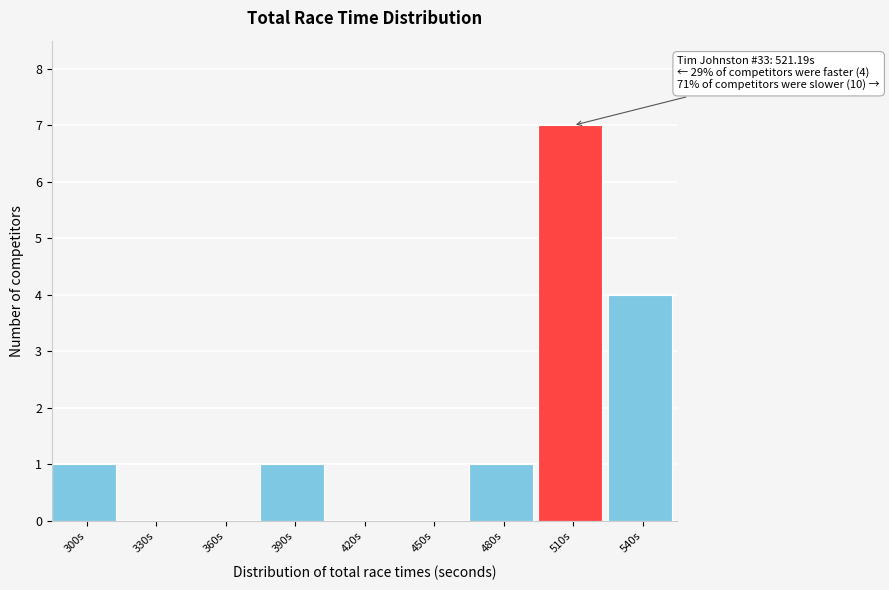

Reading right to left, transcribe all the data shown in this chart.

540s=4	510s=7	480s=1	450s=0	420s=0	390s=1	360s=0	330s=0	300s=1